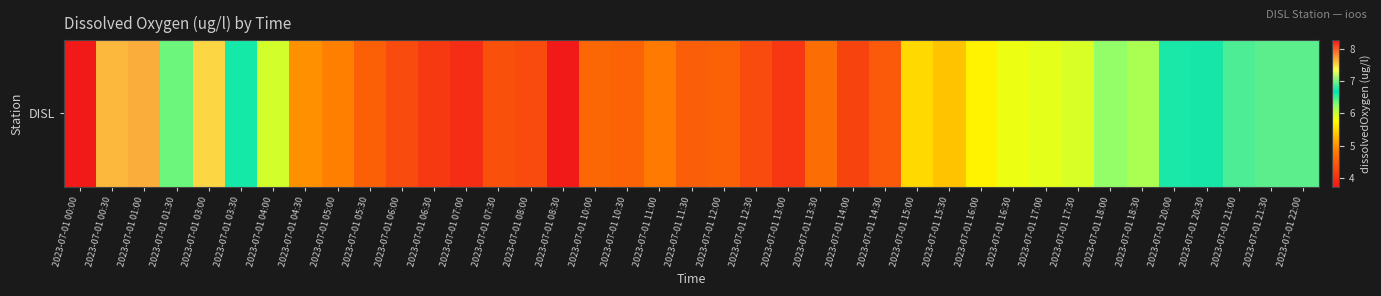

Which label corresponds to the smallest value in the chart?

2023-07-01 08:30